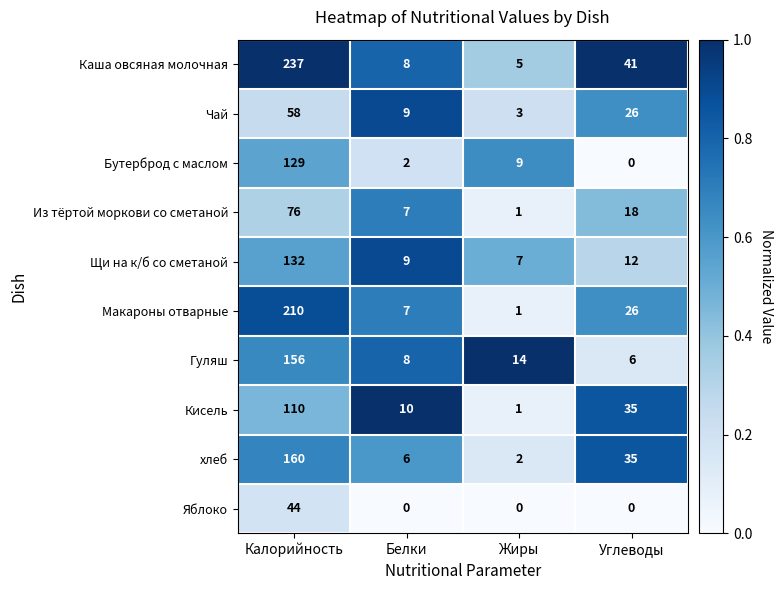

Which category has the highest value in the Гуляш series?

Калорийность